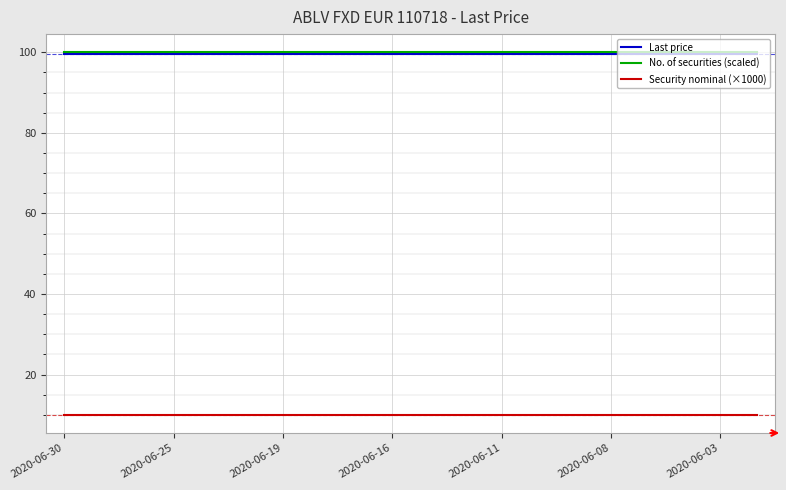

True or false: No. of securities (scaled) and Security nominal (×1000) cross at least once.

False